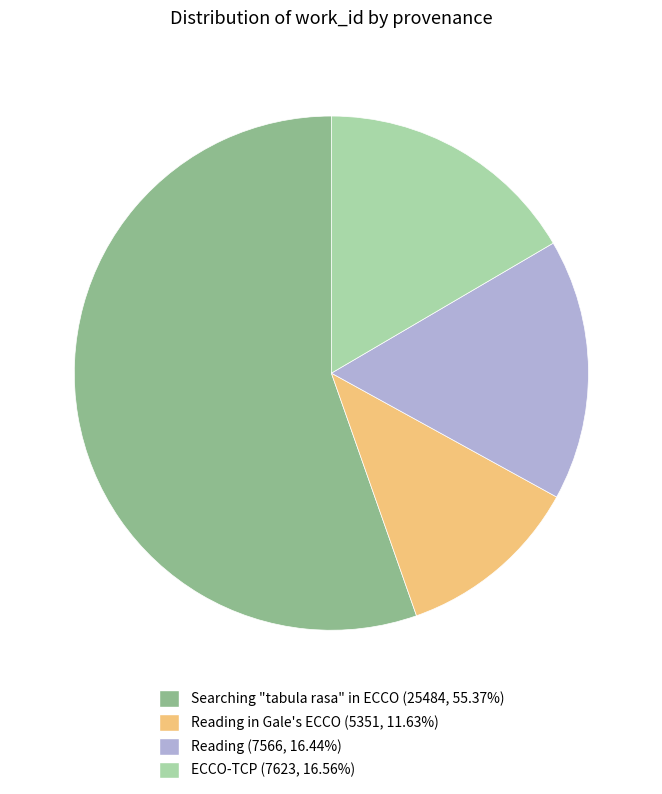

Does ECCO-TCP (7623, 16.56%) account for over 50% of the chart?

No